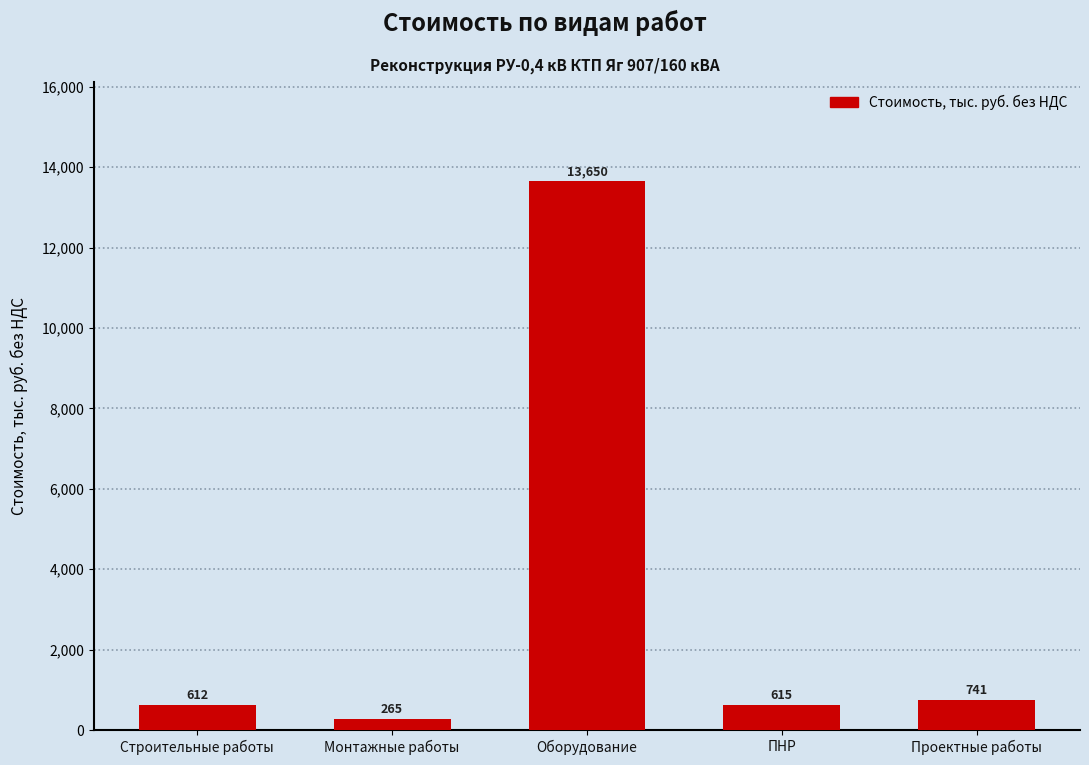

What is the value of the 3rd bar from the left?

13650.1